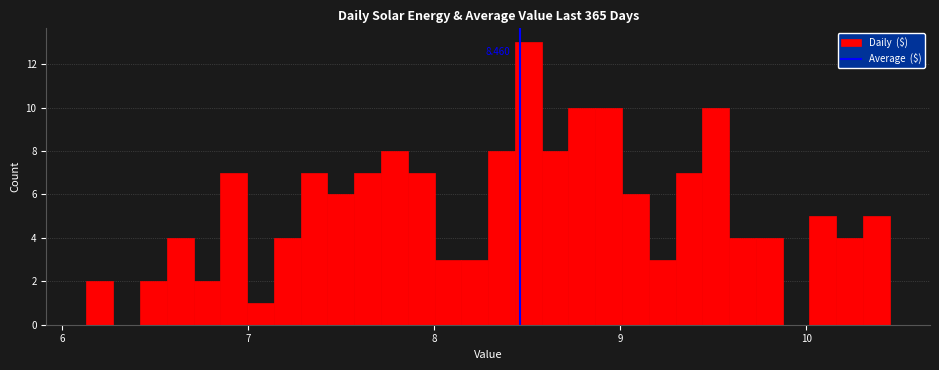

Around what value on the x-axis is the tallest bar? Give the approximate position of its centre, as read against the axis.

8.5